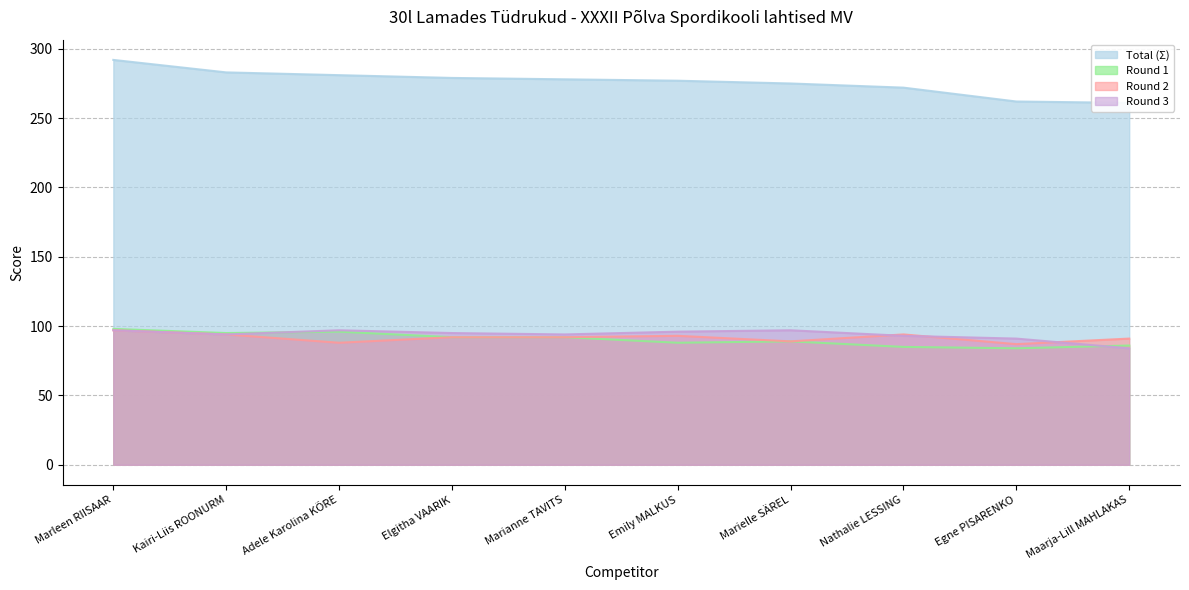

What is the difference between the second highest and minimum values in the Round 1 series?

12